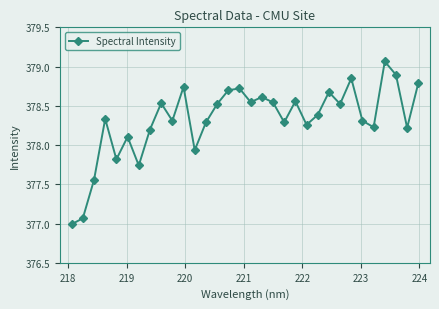

What is the difference between the maximum and minimum values?

2.1